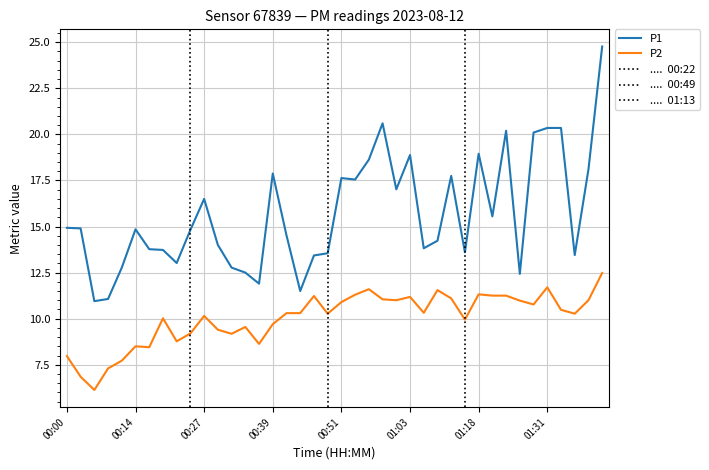

What is the minimum value for P2?

6.1